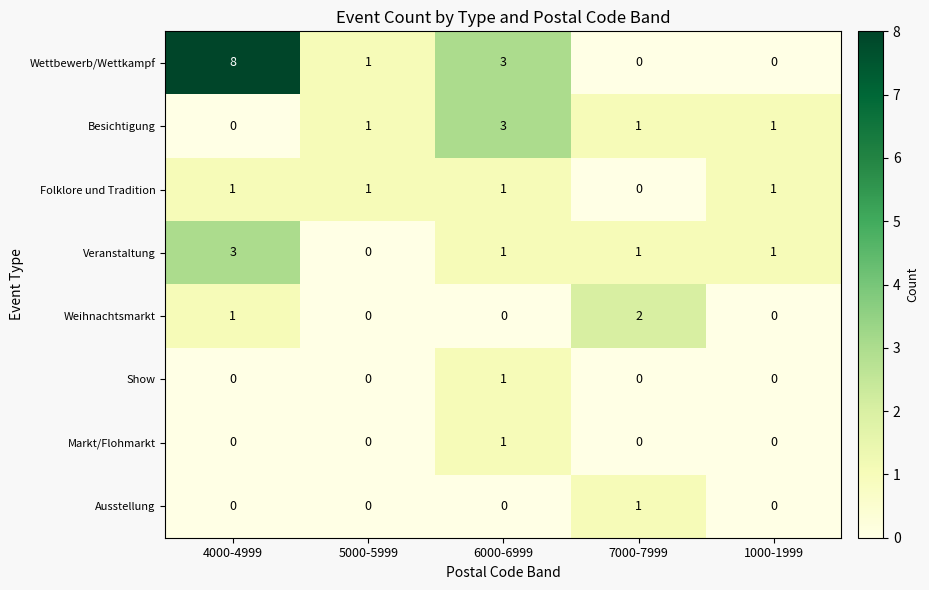

At which category is the sum across all series the highest?

4000-4999